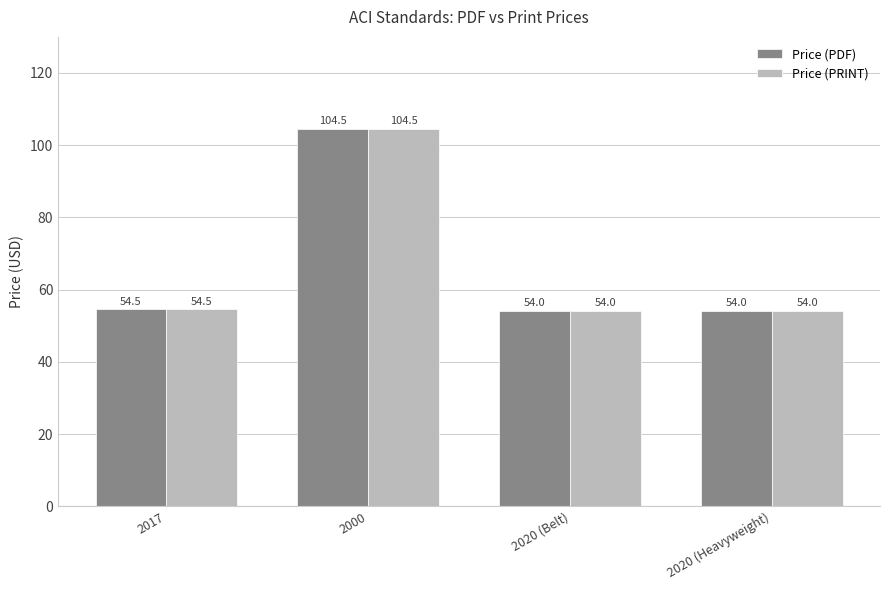

What is the total value across all series at 2020 (Belt)?

108.0